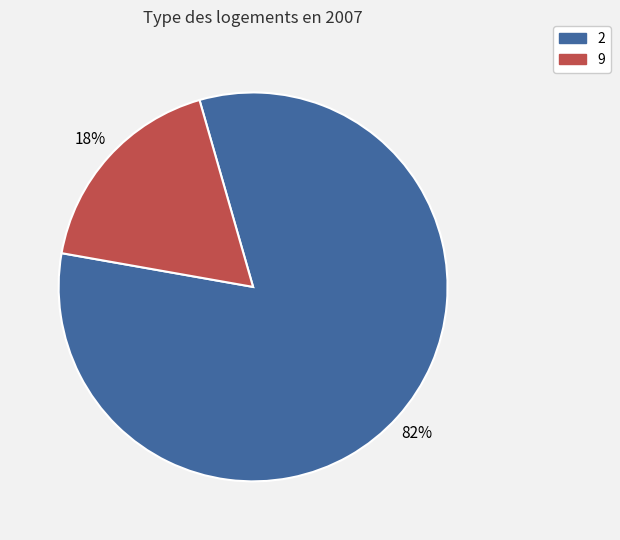

Does any single category account for the majority?

Yes